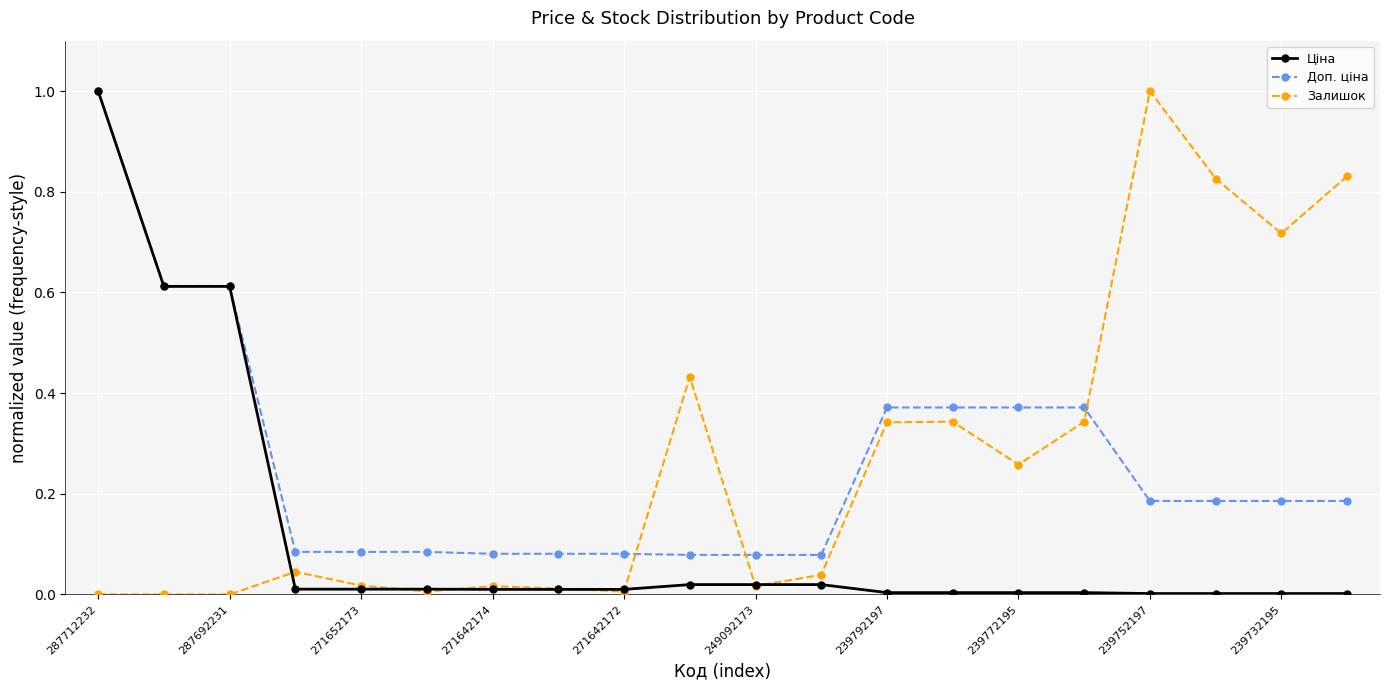

What is the maximum value for Доп. ціна?

1.0